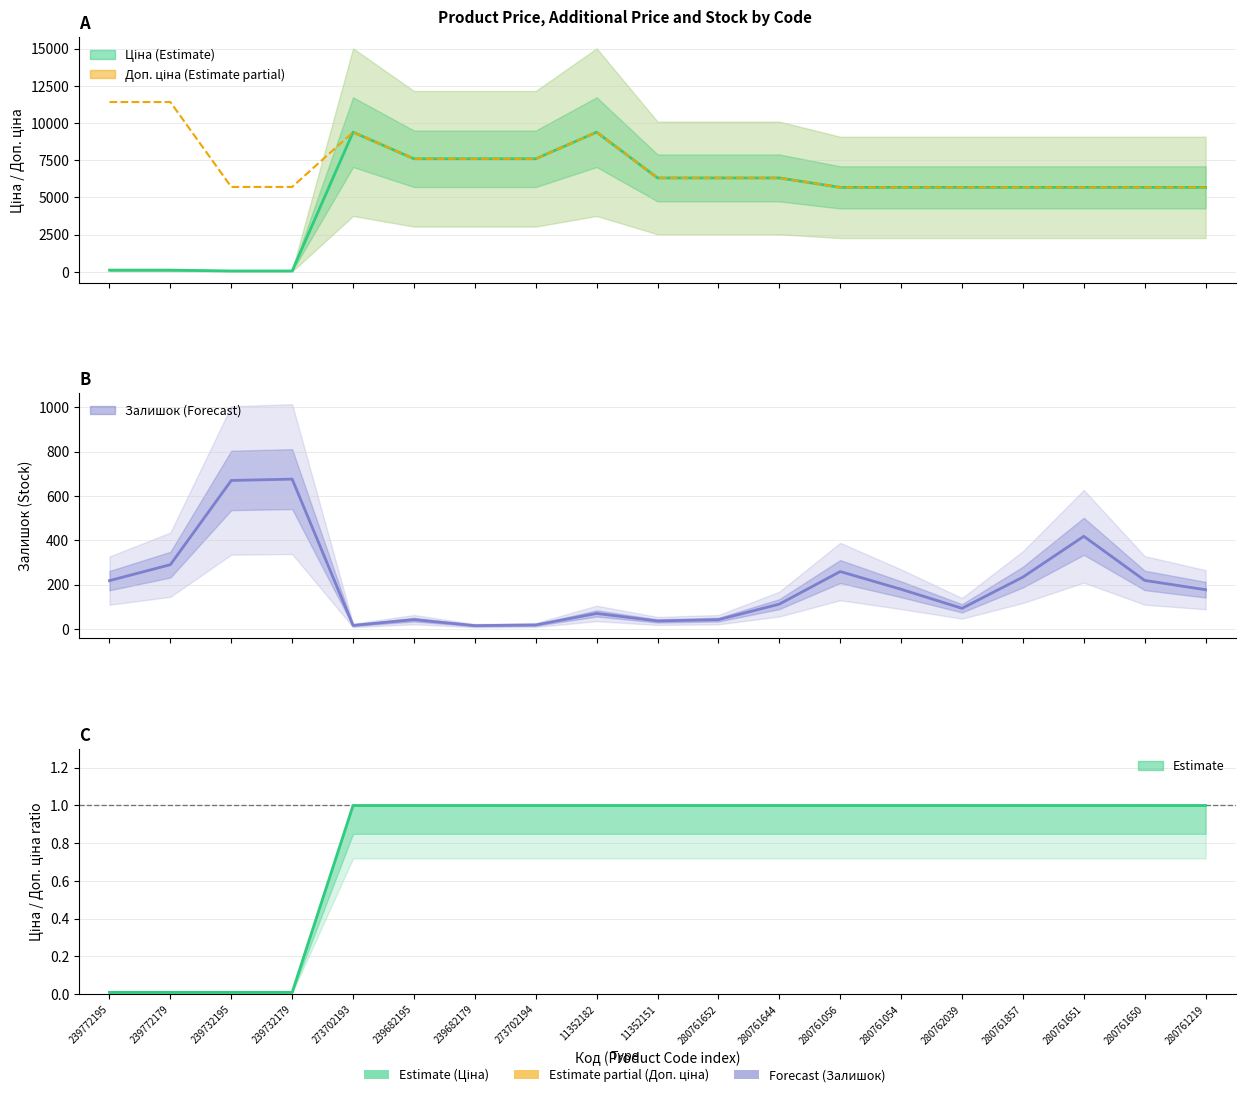

What is the total value across all series at 239772179?

11814.1